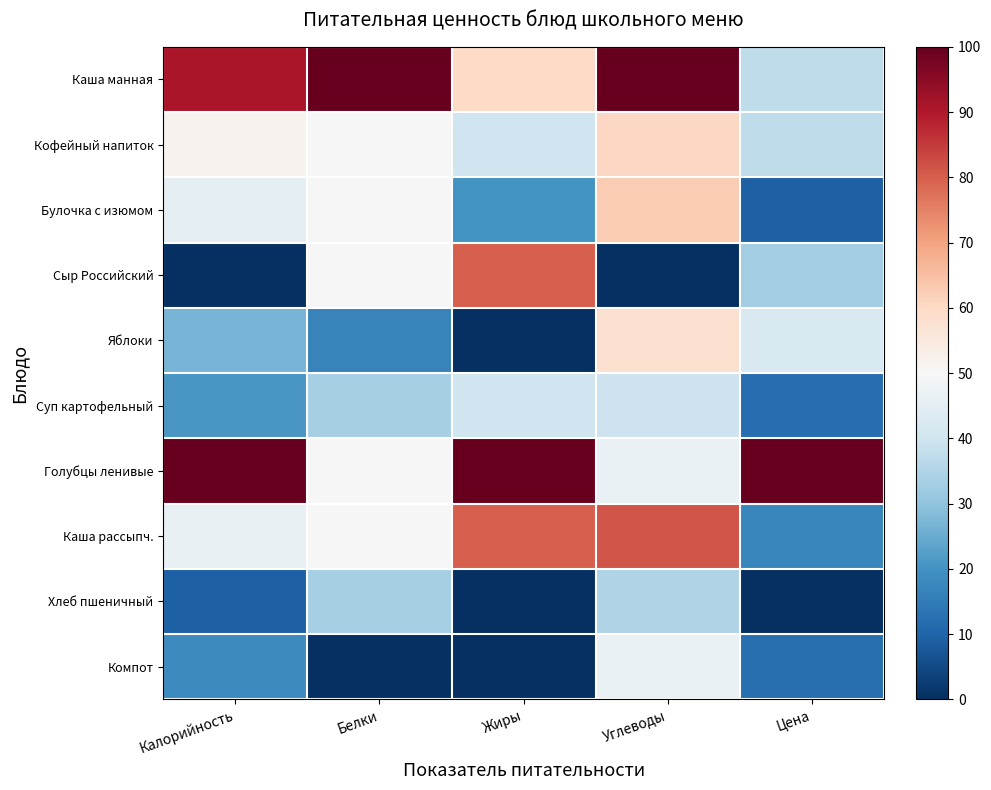

Reading left to right, list all the values displayed in this chart.

Каша манная: Калорийность=91.0	Белки=100.0	Жиры=60.0	Углеводы=100.0	Цена=37.2
Кофейный напиток: Калорийность=51.6	Белки=50.0	Жиры=40.0	Углеводы=60.5	Цена=37.5
Булочка с изюмом: Калорийность=45.2	Белки=50.0	Жиры=20.0	Углеводы=62.8	Цена=9.2
Сыр Российский: Калорийность=0.0	Белки=50.0	Жиры=80.0	Углеводы=0.0	Цена=32.4
Яблоки: Калорийность=26.6	Белки=16.7	Жиры=0.0	Углеводы=58.1	Цена=42.4
Суп картофельный: Калорийность=20.7	Белки=33.3	Жиры=40.0	Углеводы=39.5	Цена=11.8
Голубцы ленивые: Калорийность=100.0	Белки=50.0	Жиры=100.0	Углеводы=46.5	Цена=100.0
Каша рассыпч.: Калорийность=46.3	Белки=50.0	Жиры=80.0	Углеводы=81.4	Цена=17.4
Хлеб пшеничный: Калорийность=9.0	Белки=33.3	Жиры=0.0	Углеводы=34.9	Цена=0.0
Компот: Калорийность=18.1	Белки=0.0	Жиры=0.0	Углеводы=46.5	Цена=12.4